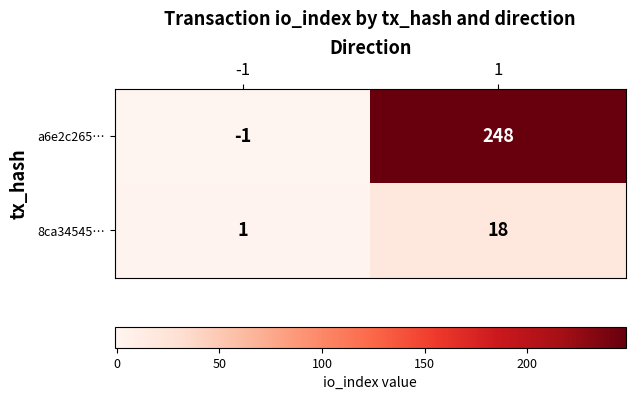

Which category has the lowest value across all series?

-1